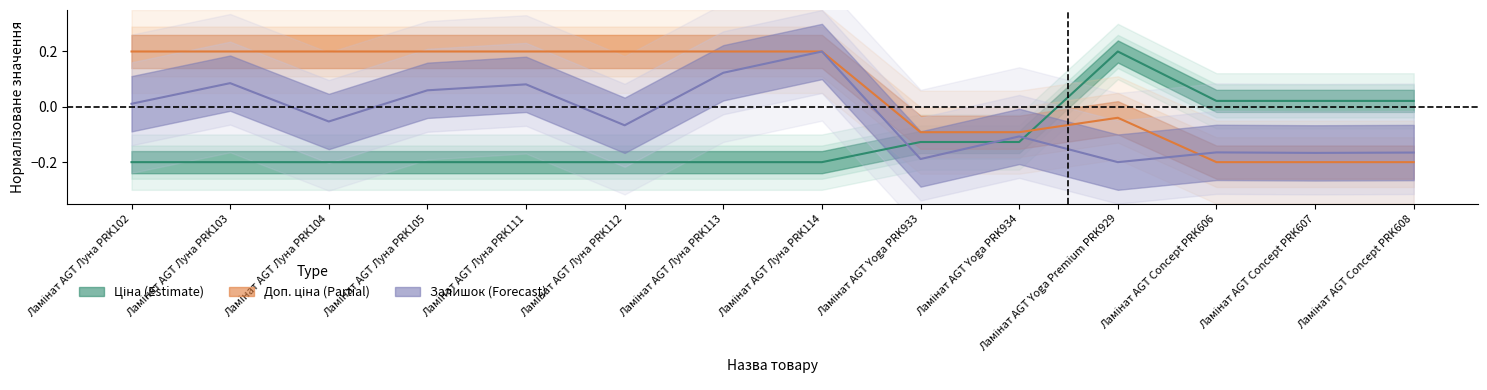

True or false: Ціна has more than 2 interior local peaks.

False